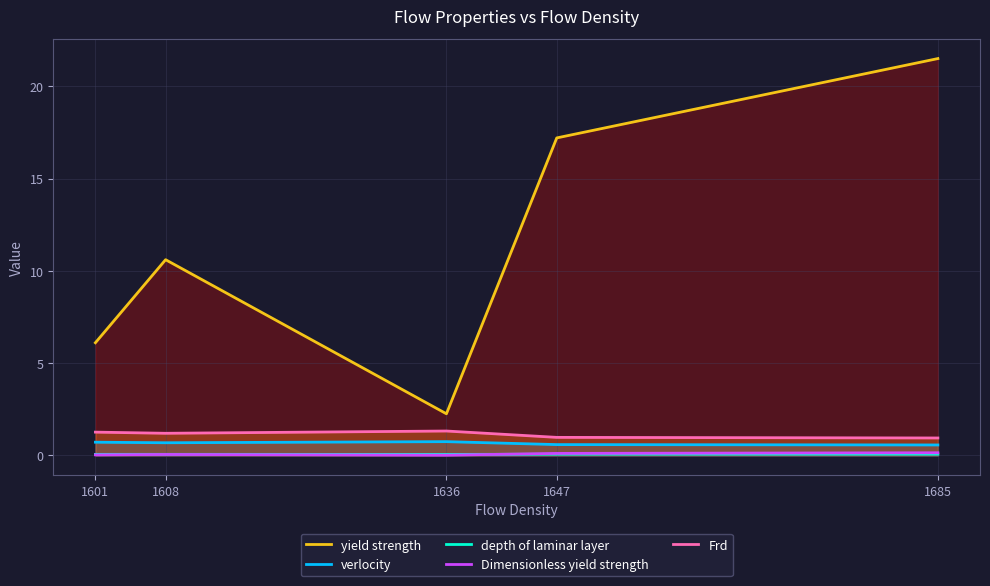

Read the depth of laminar layer value at 1601.

0.1